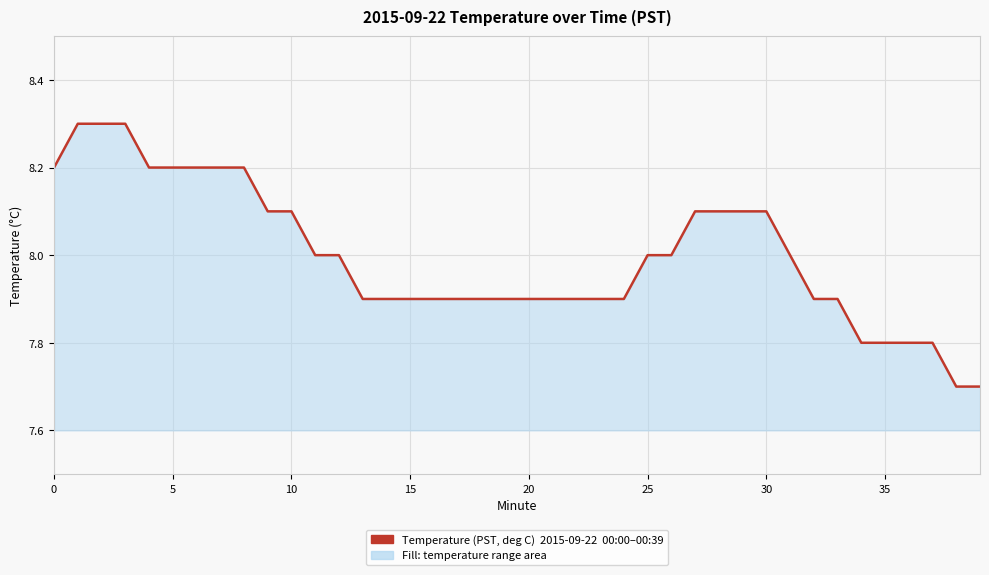

What is the difference between the maximum and minimum values?

0.6